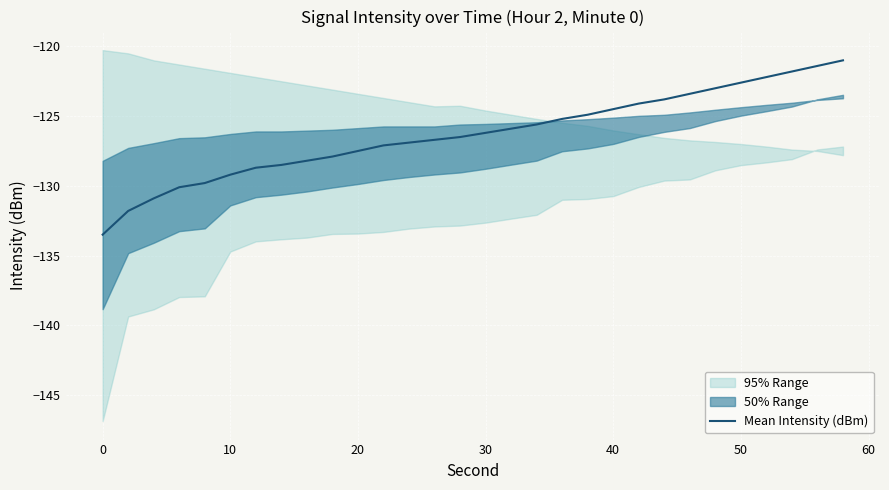

Reading left to right, what are all the values shown in this chart?

-133.5	-131.8	-130.9	-130.1	-129.8	-129.2	-128.7	-128.5	-128.2	-127.9	-127.5	-127.1	-126.9	-126.7	-126.5	-126.2	-125.9	-125.6	-125.2	-124.9	-124.5	-124.1	-123.8	-123.4	-123.0	-122.6	-122.2	-121.8	-121.4	-121.0